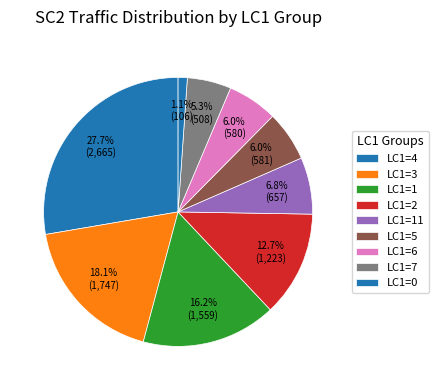

Count the number of slices in the pie.

9